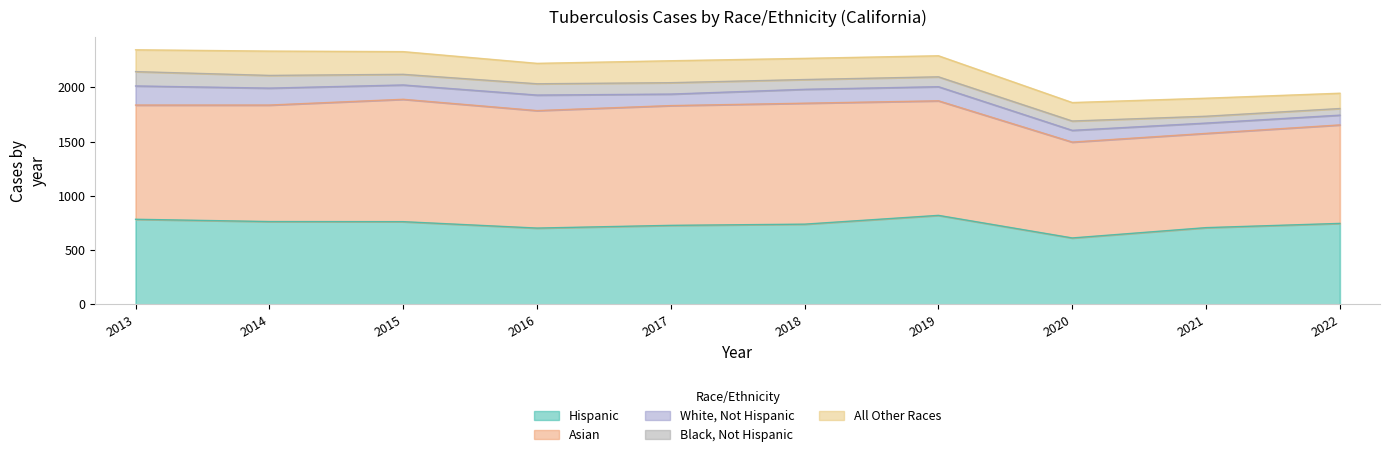

True or false: Black, Not Hispanic and White, Not Hispanic cross at least once.

False